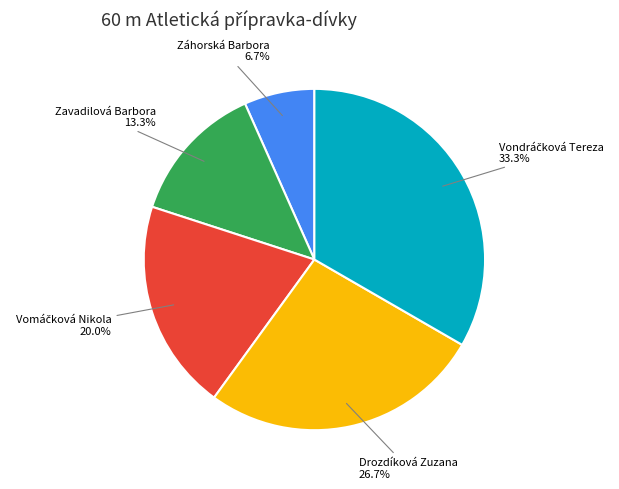

Is there a majority slice in this chart?

No